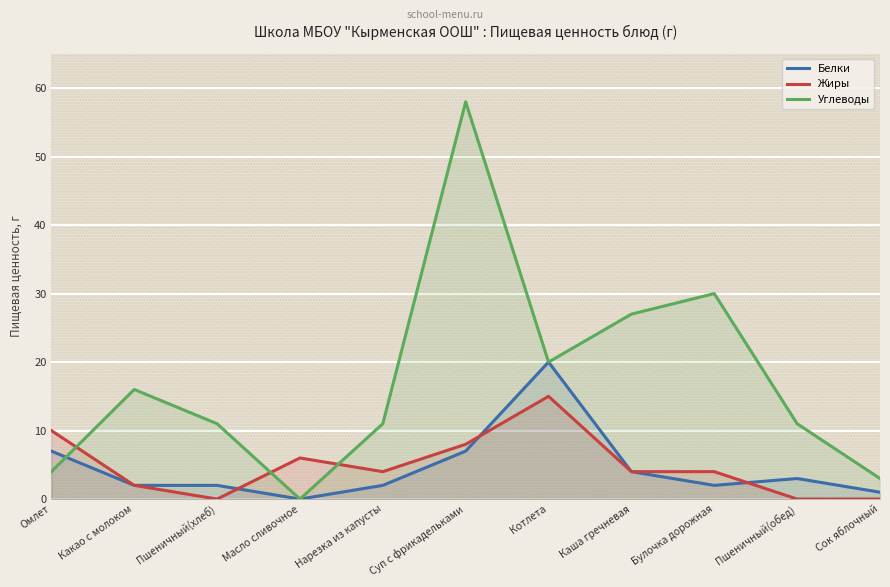

How many intersections are there between Жиры and Белки?

3